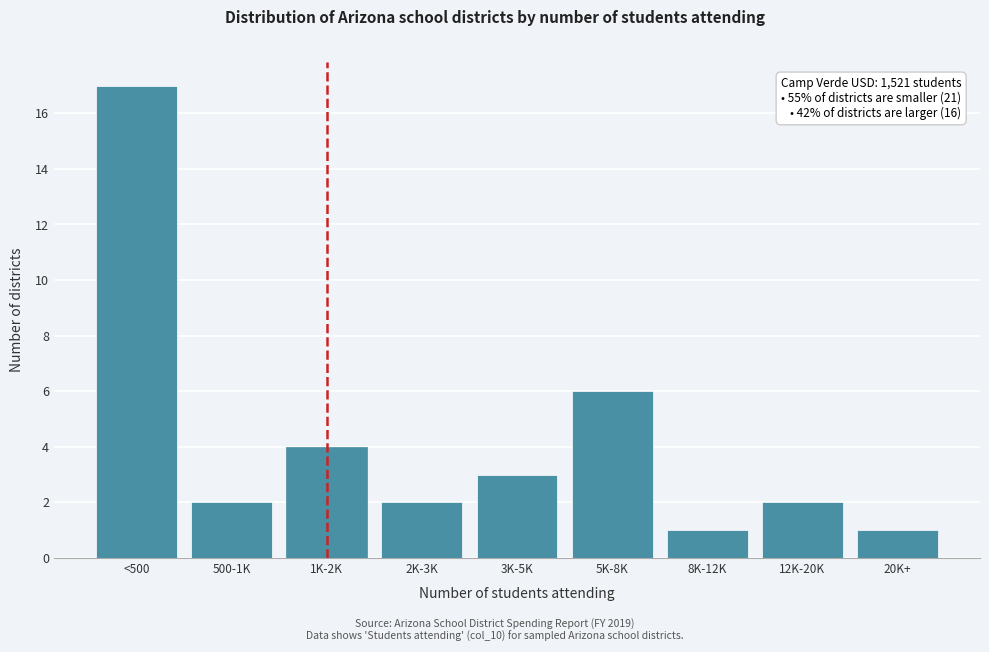

Reading left to right, extract all data points from this chart.

<500=17	500-1K=2	1K-2K=4	2K-3K=2	3K-5K=3	5K-8K=6	8K-12K=1	12K-20K=2	20K+=1